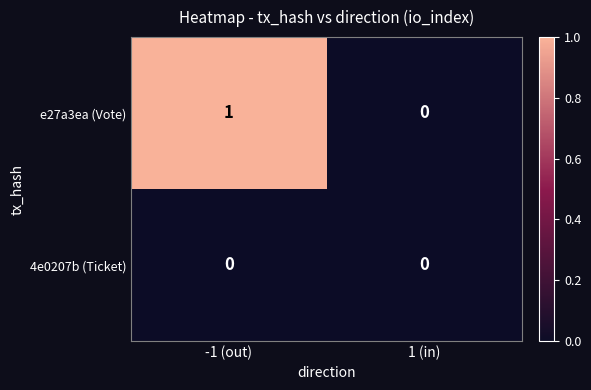

Which series has the largest total across all categories?

e27a3ea (Vote)